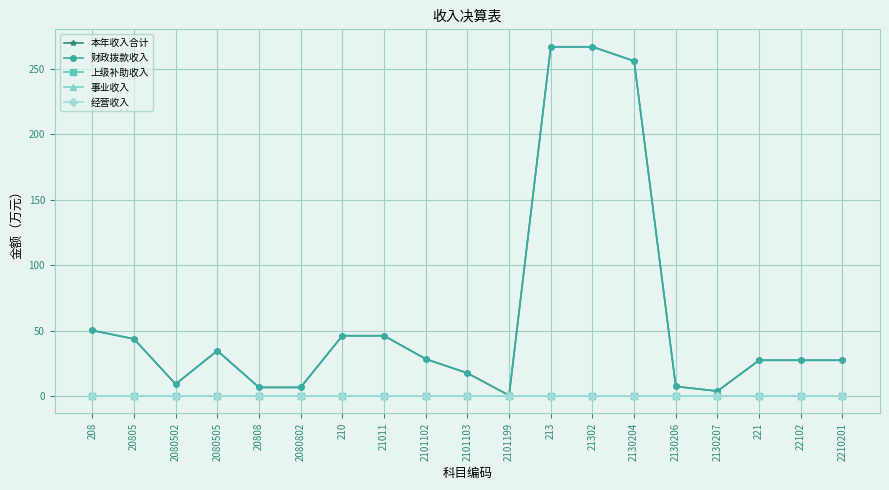

Which series has the largest total across all categories?

本年收入合计